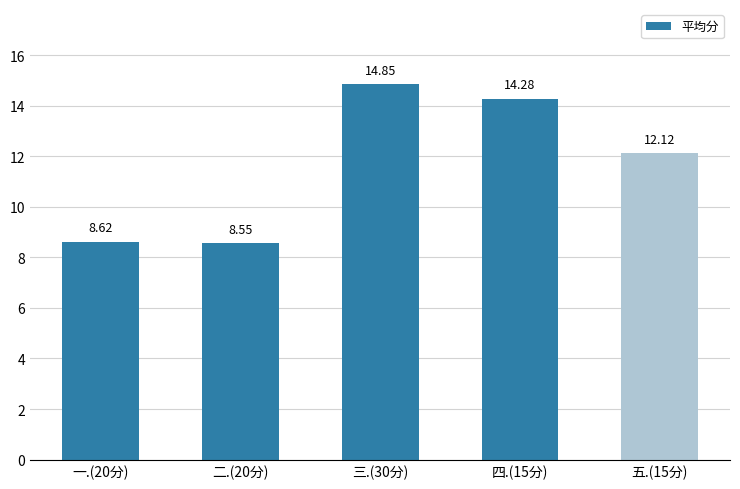

What is the difference between the maximum and minimum values?

6.3